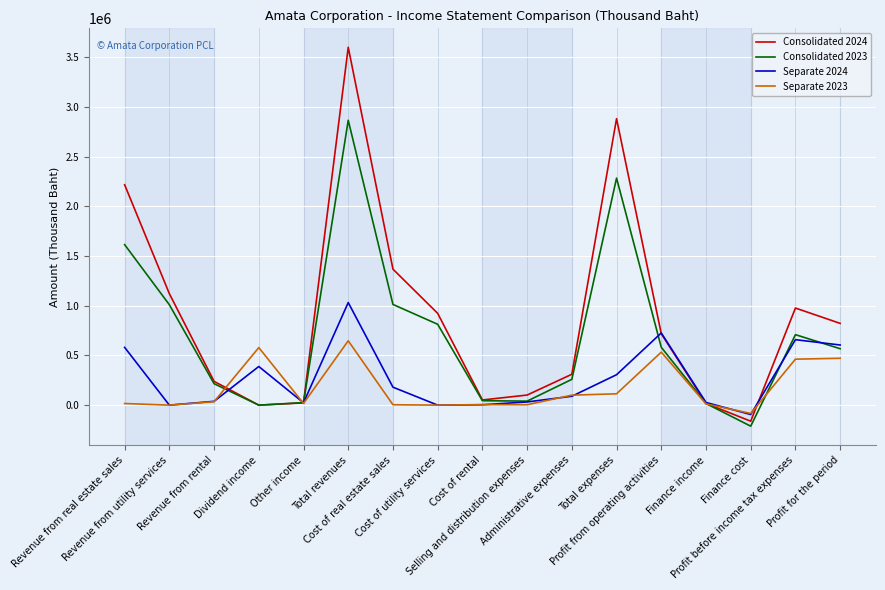

The value of Consolidated 2023 at Revenue from utility services is 479397. True or false?

False